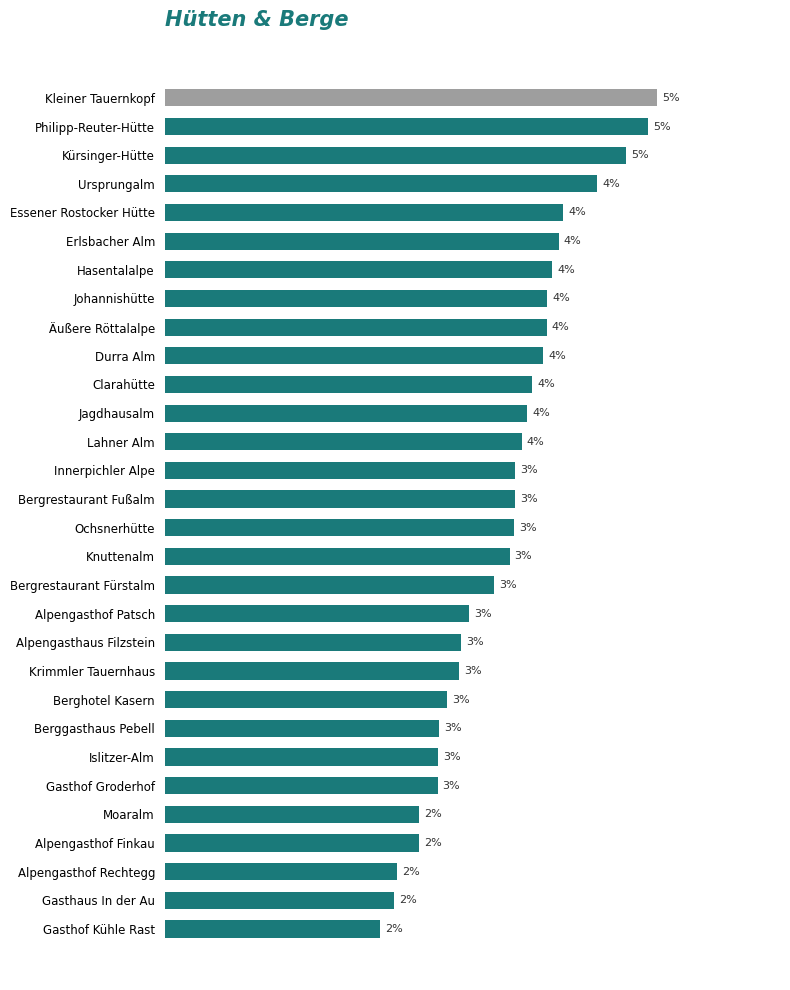

Are the bars horizontal?

Yes